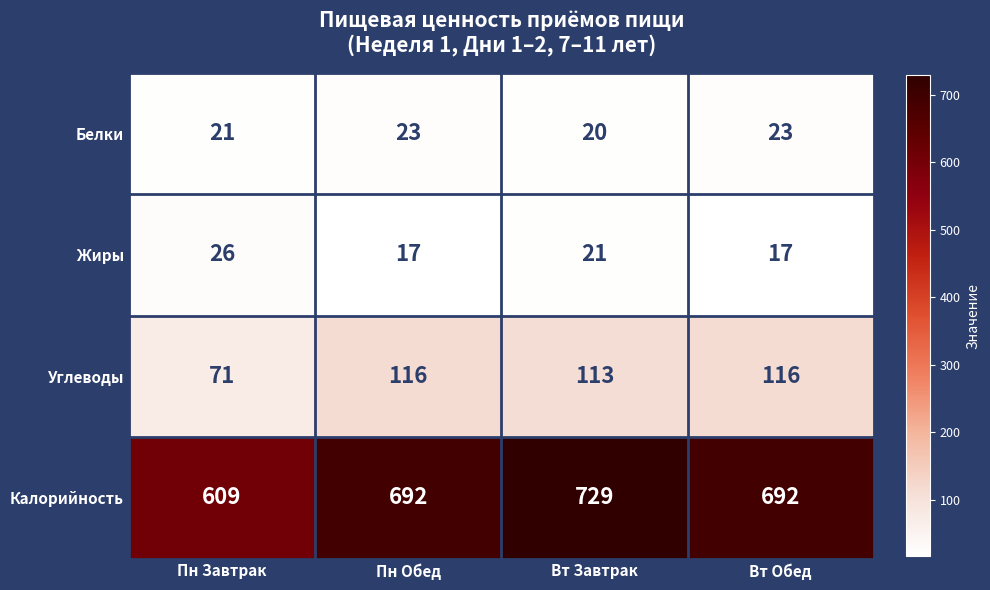

The value of Калорийность at Вт Обед is 1063. True or false?

False